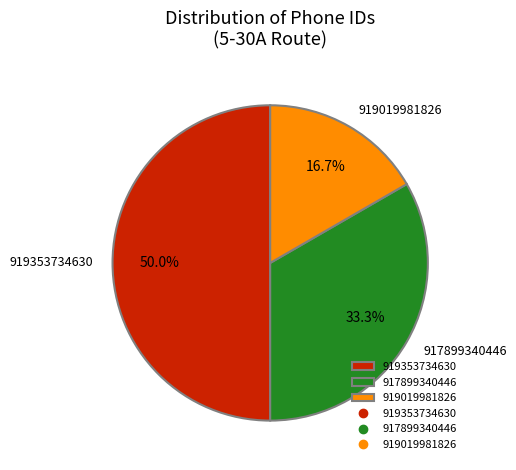

What is the smallest slice in the pie chart?

919019981826